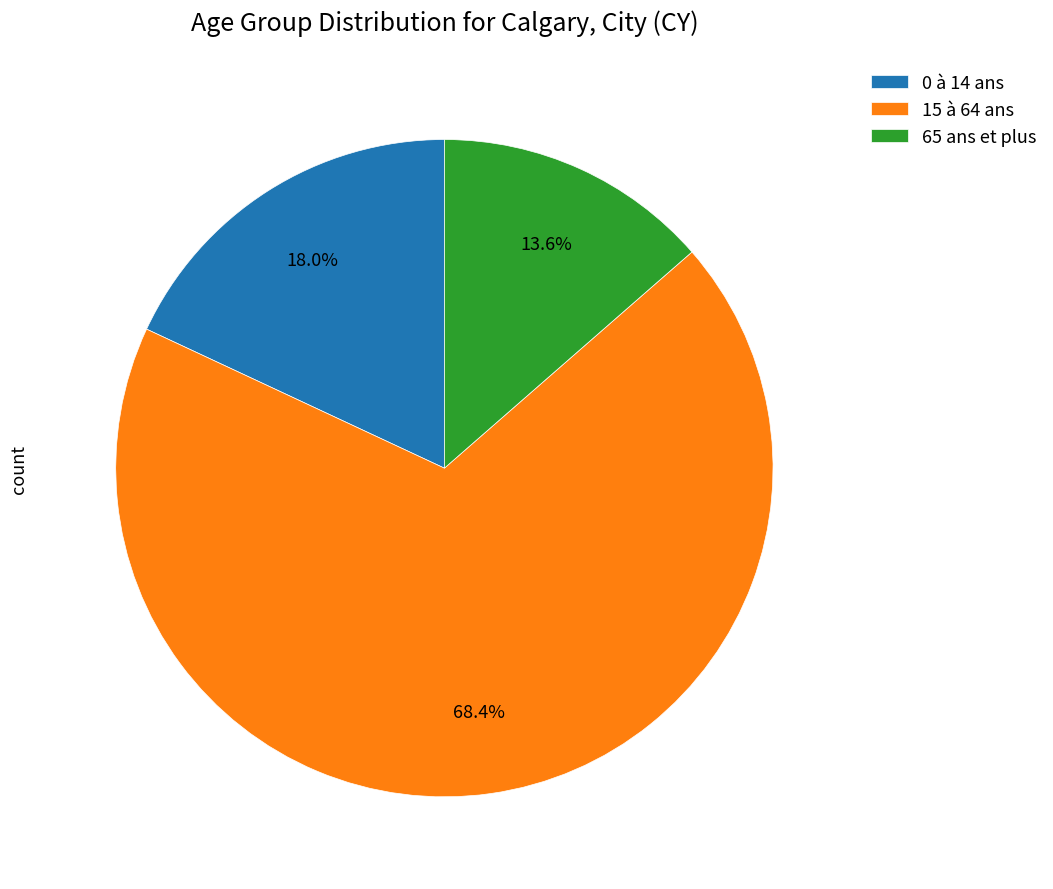

Rank the categories by value from highest to lowest.

15 à 64 ans, 0 à 14 ans, 65 ans et plus